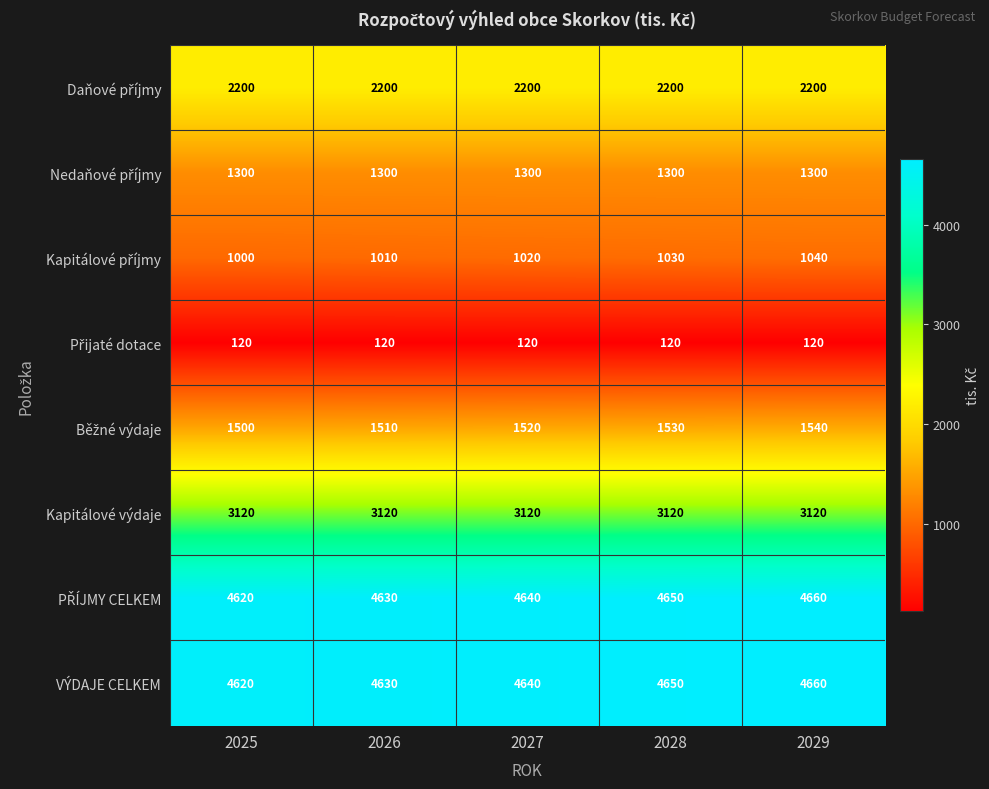

At how many categories does at least one series exceed 1516?

5